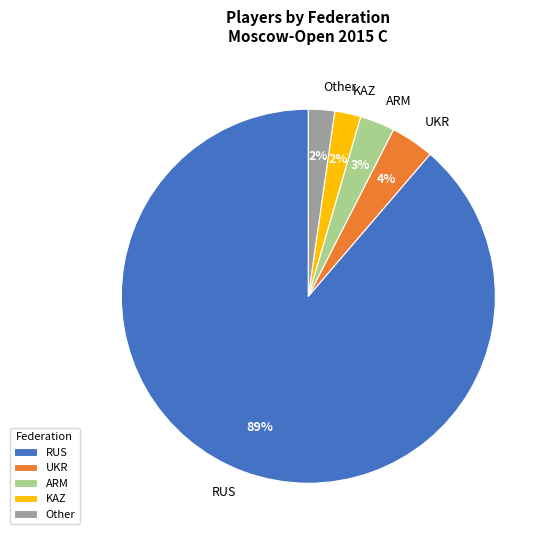

Is there any slice that represents more than half of the pie?

Yes